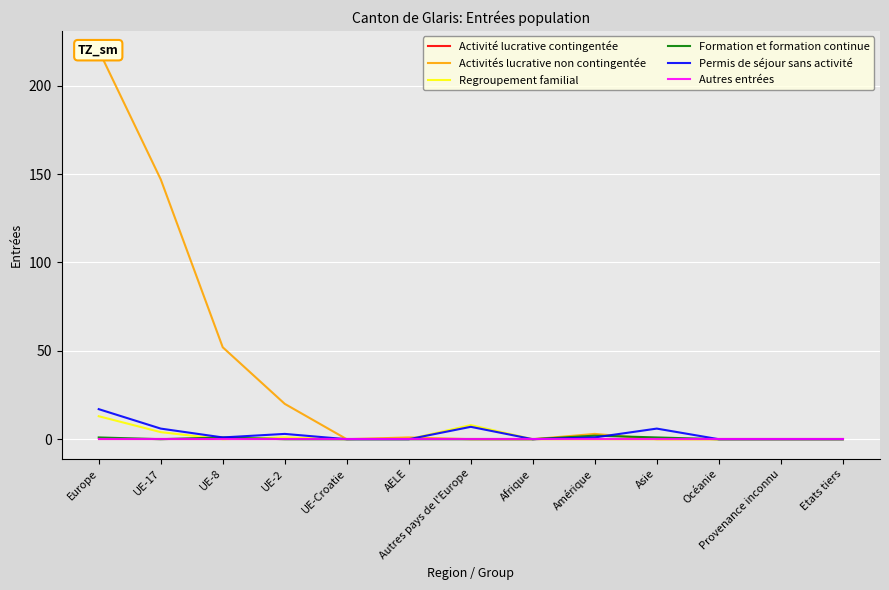

Reading right to left, list all the values displayed in this chart.

Activité lucrative contingentée: Etats tiers=0	Provenance inconnu=0	Océanie=0	Asie=0	Amérique=0	Afrique=0	Autres pays de l'Europe=0	AELE=0	UE-Croatie=0	UE-2=0	UE-8=0	UE-17=0	Europe=0
Activités lucrative non contingentée: Etats tiers=0	Provenance inconnu=0	Océanie=0	Asie=0	Amérique=3	Afrique=0	Autres pays de l'Europe=0	AELE=1	UE-Croatie=0	UE-2=20	UE-8=52	UE-17=147	Europe=220
Regroupement familial: Etats tiers=0	Provenance inconnu=0	Océanie=0	Asie=0	Amérique=0	Afrique=0	Autres pays de l'Europe=8	AELE=0	UE-Croatie=0	UE-2=1	UE-8=0	UE-17=4	Europe=13
Formation et formation continue: Etats tiers=0	Provenance inconnu=0	Océanie=0	Asie=1	Amérique=2	Afrique=0	Autres pays de l'Europe=0	AELE=0	UE-Croatie=0	UE-2=0	UE-8=1	UE-17=0	Europe=1
Permis de séjour sans activité: Etats tiers=0	Provenance inconnu=0	Océanie=0	Asie=6	Amérique=1	Afrique=0	Autres pays de l'Europe=7	AELE=0	UE-Croatie=0	UE-2=3	UE-8=1	UE-17=6	Europe=17
Autres entrées: Etats tiers=0	Provenance inconnu=0	Océanie=0	Asie=0	Amérique=0	Afrique=0	Autres pays de l'Europe=0	AELE=0	UE-Croatie=0	UE-2=0	UE-8=0	UE-17=0	Europe=0